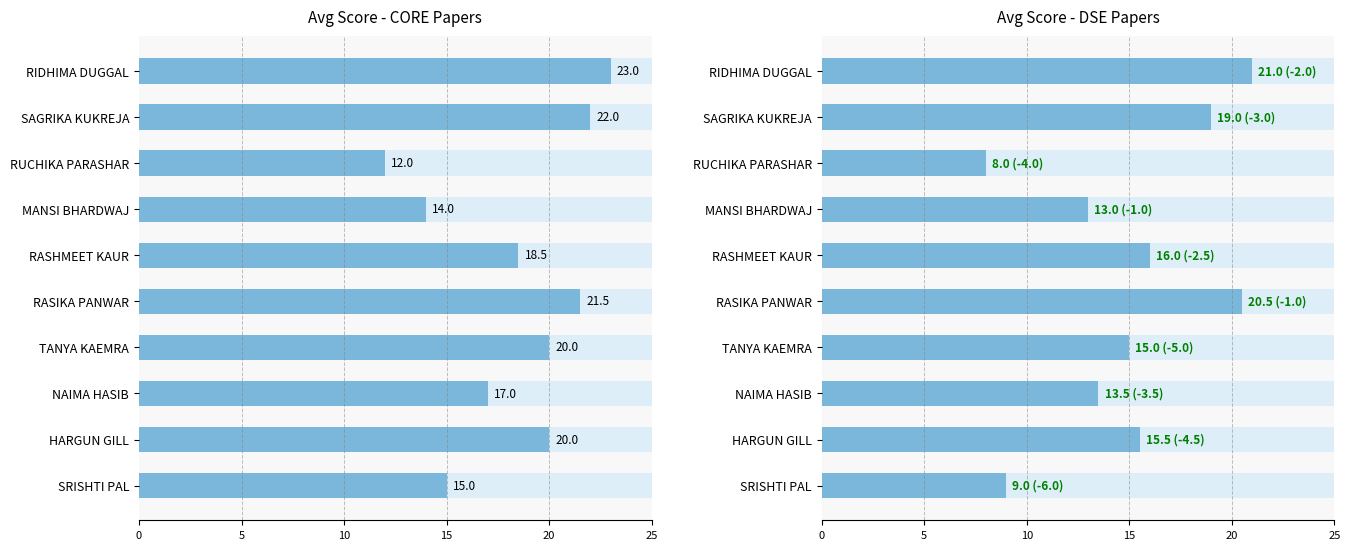

What is the maximum value for Avg Score - CORE Papers?

23.0